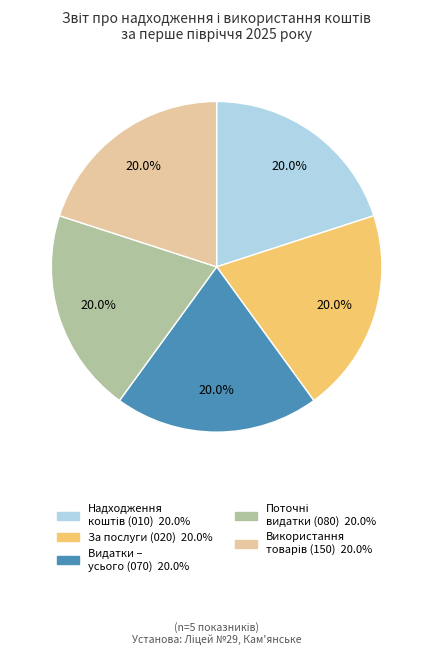

Does any single category account for the majority?

No